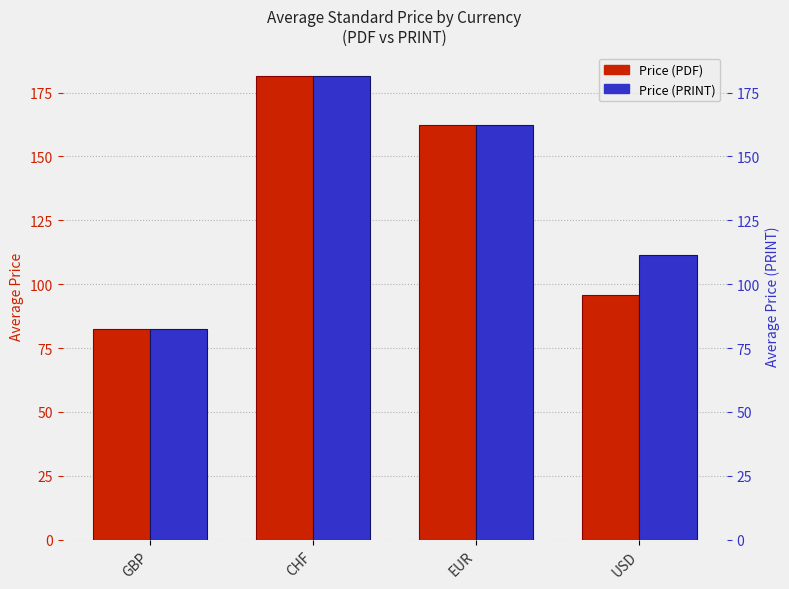

Reading left to right, what are all the values shown in this chart?

Price (PDF): 82.6	181.5	162.4	95.6
Price (PRINT): 82.6	181.5	162.4	111.6